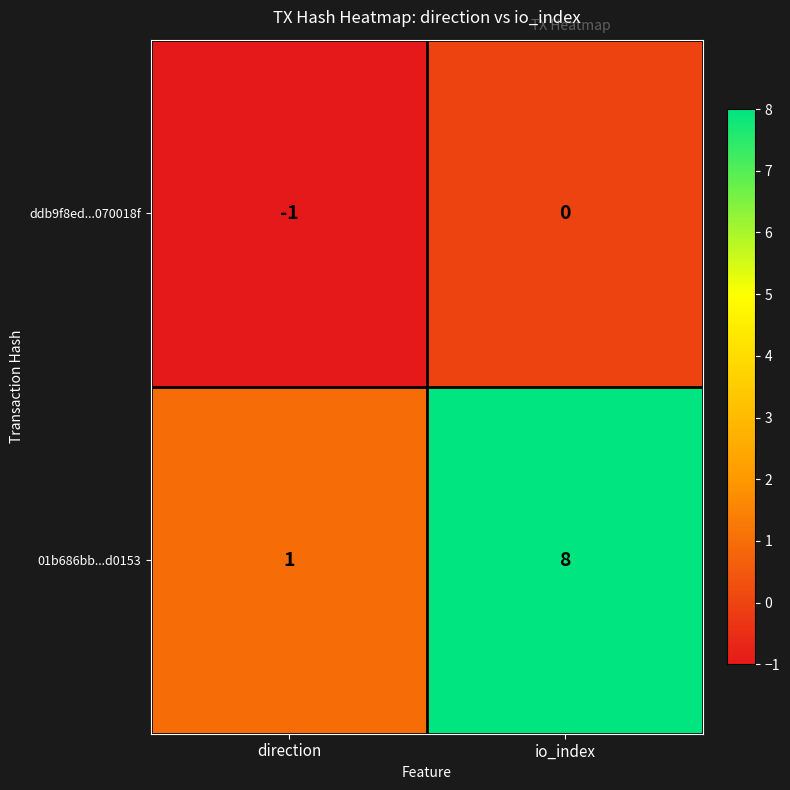

Which category has the highest value in the ddb9f8ed...070018f series?

io_index